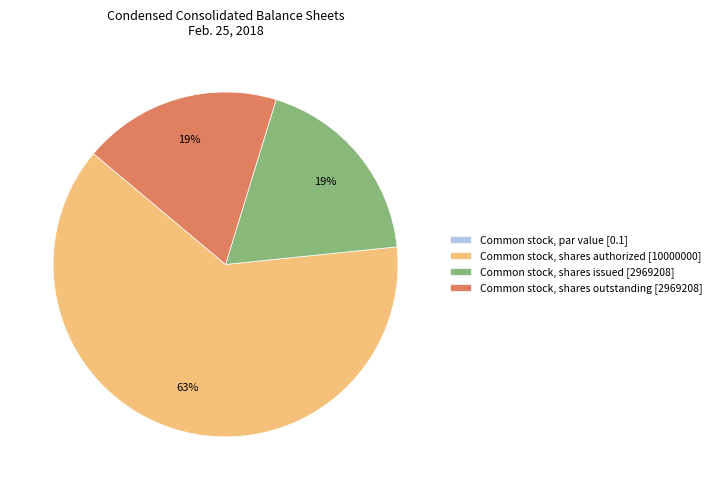

The Common stock, shares outstanding [2969208] slice represents 19% of the pie. True or false?

True